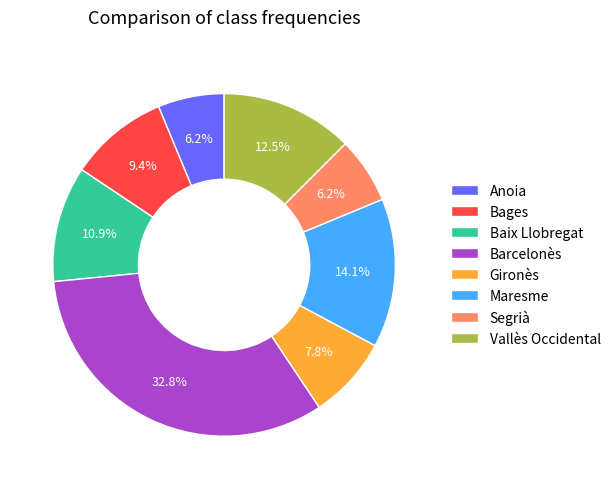

Do Segrià and Barcelonès together represent more than half of the pie?

No